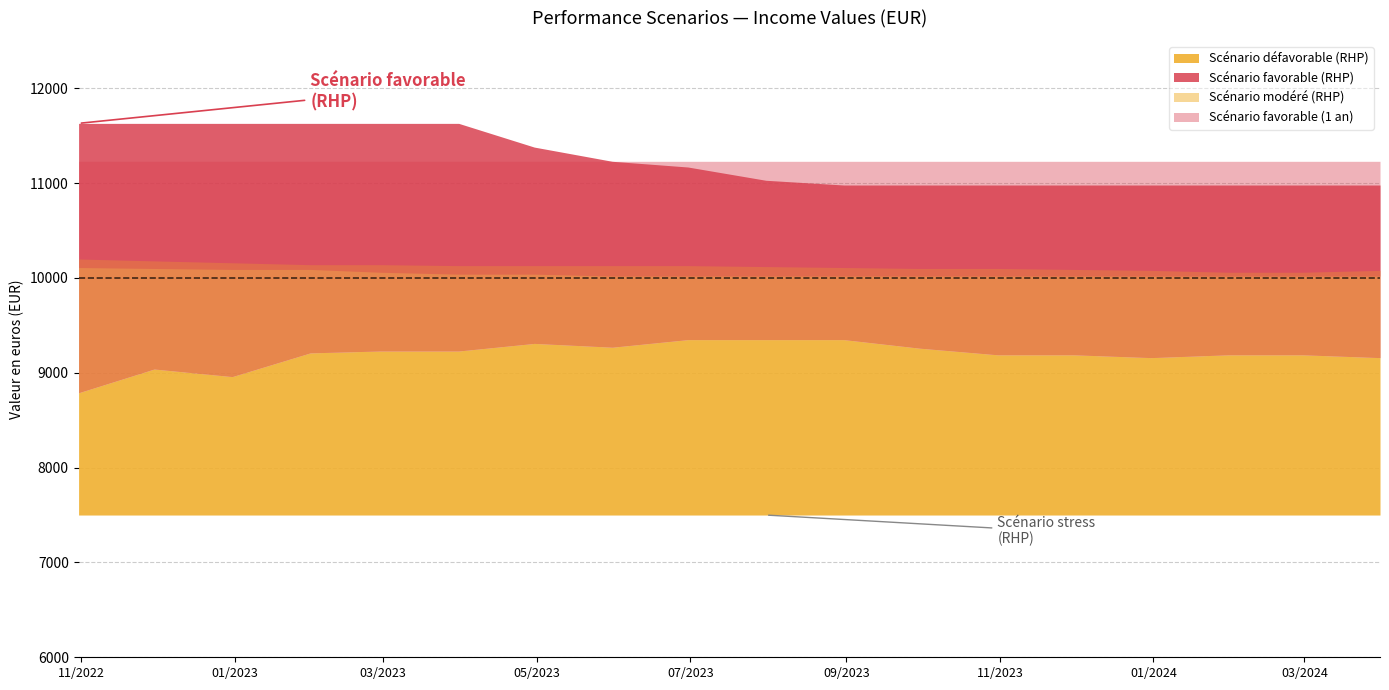

Reading left to right, list all the values displayed in this chart.

IncomeValue_Fav_Rhp: 2022-10-31=11630	2022-11-30=11630	2022-12-31=11630	2023-01-31=11630	2023-02-28=11630	2023-03-31=11630	2023-04-30=11380	2023-05-31=11230	2023-06-30=11170	2023-07-31=11030	2023-08-31=10980	2023-09-30=10980	2023-10-31=10980	2023-11-30=10980	2023-12-31=10980	2024-01-31=10980	2024-02-29=10980	2024-03-31=10980
IncomeValue_Mod_Rhp: 2022-10-31=10200	2022-11-30=10180	2022-12-31=10160	2023-01-31=10140	2023-02-28=10140	2023-03-31=10130	2023-04-30=10130	2023-05-31=10130	2023-06-30=10130	2023-07-31=10120	2023-08-31=10110	2023-09-30=10100	2023-10-31=10100	2023-11-30=10090	2023-12-31=10080	2024-01-31=10060	2024-02-29=10060	2024-03-31=10080
IncomeValue_UnFav_Rhp: 2022-10-31=8790	2022-11-30=9040	2022-12-31=8960	2023-01-31=9210	2023-02-28=9230	2023-03-31=9230	2023-04-30=9310	2023-05-31=9270	2023-06-30=9350	2023-07-31=9350	2023-08-31=9350	2023-09-30=9260	2023-10-31=9190	2023-11-30=9190	2023-12-31=9160	2024-01-31=9190	2024-02-29=9190	2024-03-31=9160
IncomeValue_Fav_1: 2022-10-31=11230	2022-11-30=11230	2022-12-31=11230	2023-01-31=11230	2023-02-28=11230	2023-03-31=11230	2023-04-30=11230	2023-05-31=11230	2023-06-30=11230	2023-07-31=11230	2023-08-31=11230	2023-09-30=11230	2023-10-31=11230	2023-11-30=11230	2023-12-31=11230	2024-01-31=11230	2024-02-29=11230	2024-03-31=11230
IncomeValue_Mod_1: 2022-10-31=10110	2022-11-30=10100	2022-12-31=10090	2023-01-31=10090	2023-02-28=10060	2023-03-31=10040	2023-04-30=10040	2023-05-31=10020	2023-06-30=10020	2023-07-31=10020	2023-08-31=10020	2023-09-30=10020	2023-10-31=10020	2023-11-30=10020	2023-12-31=10020	2024-01-31=10020	2024-02-29=10020	2024-03-31=10020
IncomeValue_Stress_Rhp: 2022-10-31=7500	2022-11-30=7500	2022-12-31=7500	2023-01-31=7500	2023-02-28=7500	2023-03-31=7500	2023-04-30=7500	2023-05-31=7500	2023-06-30=7500	2023-07-31=7500	2023-08-31=7500	2023-09-30=7500	2023-10-31=7500	2023-11-30=7500	2023-12-31=7500	2024-01-31=7500	2024-02-29=7500	2024-03-31=7500